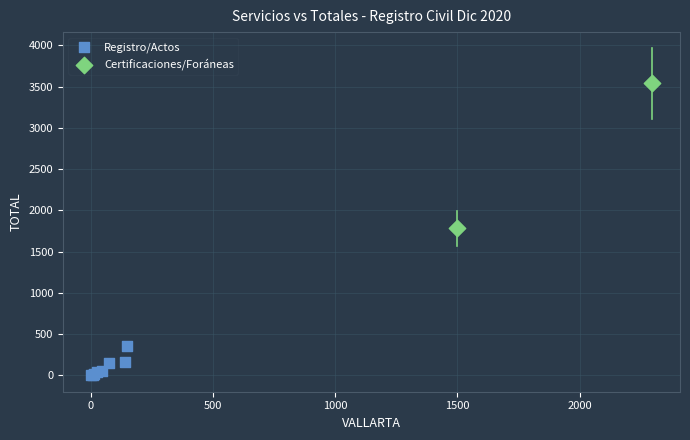

What are all the series names shown in the legend?

Registro/Actos, Certificaciones/Foráneas